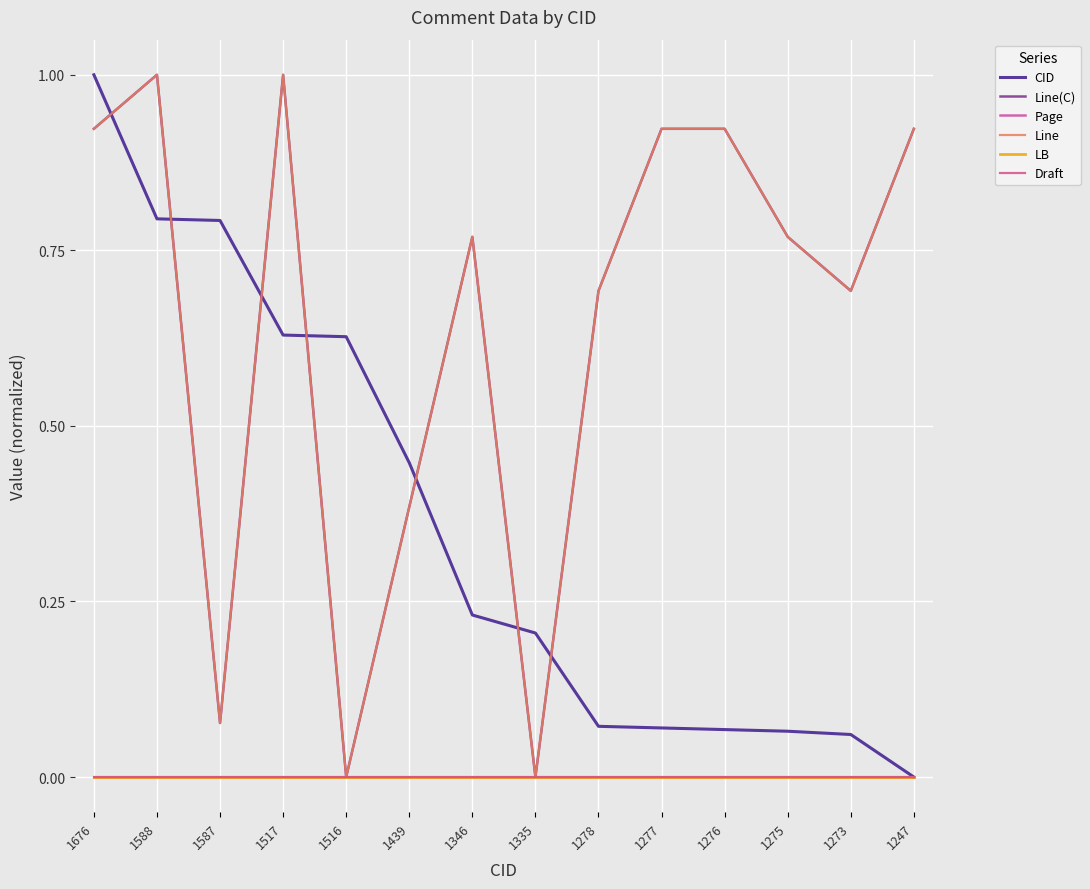

Reading right to left, transcribe all the data shown in this chart.

CID: 0.0	0.1	0.1	0.1	0.1	0.1	0.2	0.2	0.4	0.6	0.6	0.8	0.8	1.0
Line(C): 0.9	0.7	0.8	0.9	0.9	0.7	0.0	0.8	0.4	0.0	1.0	0.1	1.0	0.9
Page: 0.0	0.0	0.0	0.0	0.0	0.0	0.0	0.0	0.0	0.0	0.0	0.0	0.0	0.0
Line: 0.9	0.7	0.8	0.9	0.9	0.7	0.0	0.8	0.4	0.0	1.0	0.1	1.0	0.9
LB: 0.0	0.0	0.0	0.0	0.0	0.0	0.0	0.0	0.0	0.0	0.0	0.0	0.0	0.0
Draft: 0.0	0.0	0.0	0.0	0.0	0.0	0.0	0.0	0.0	0.0	0.0	0.0	0.0	0.0